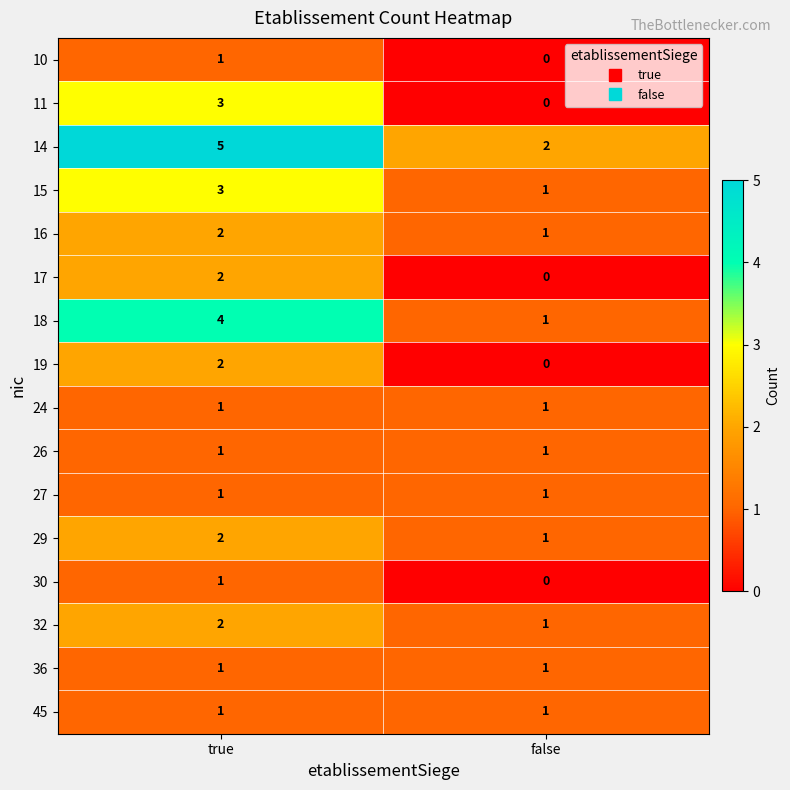

Which series has the largest total across all categories?

14